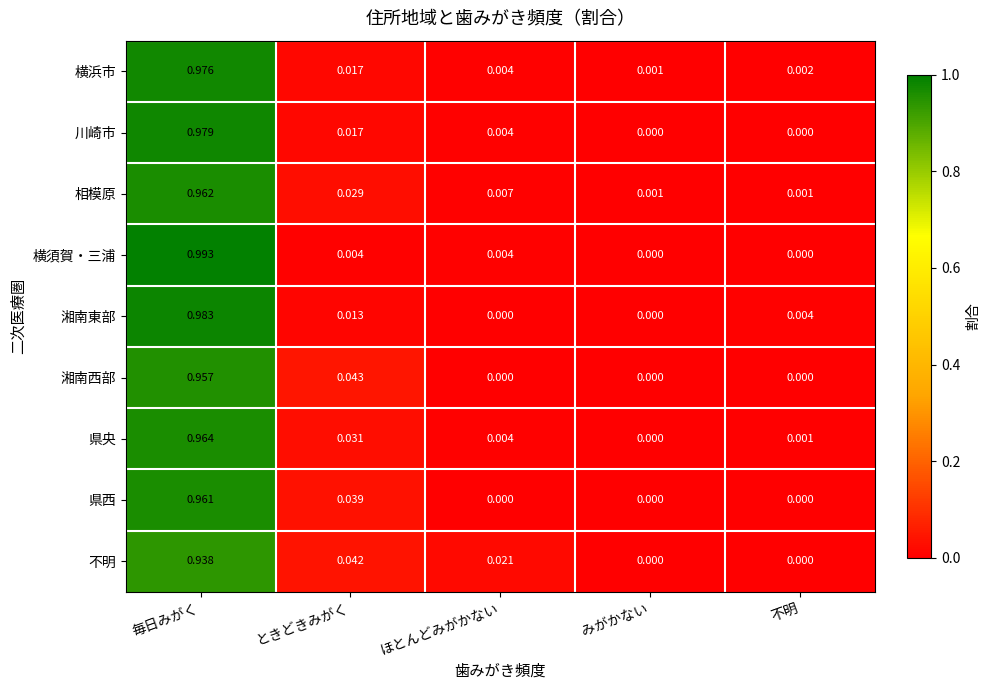

Which series has the widest spread of values?

横須賀・三浦